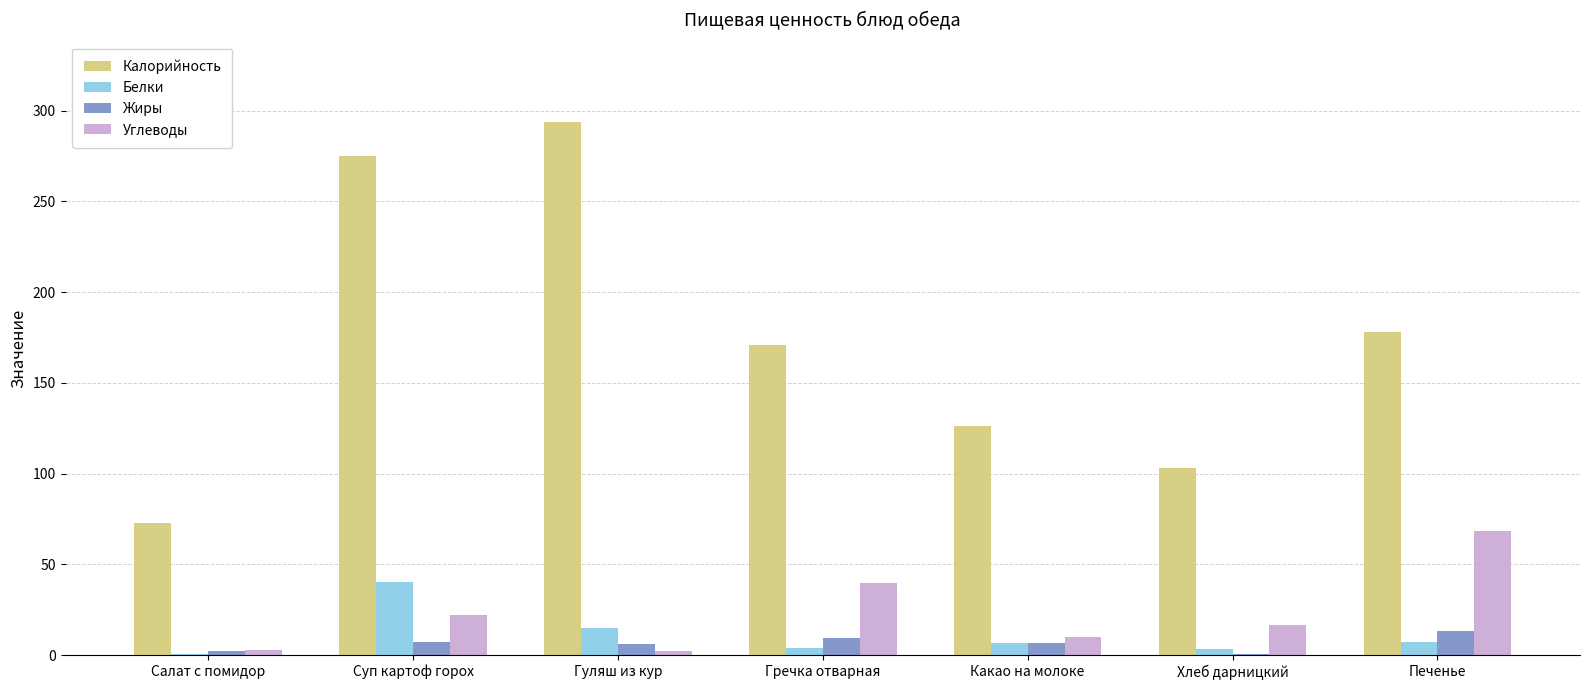

At which label does Белки reach its peak?

Суп картоф горох